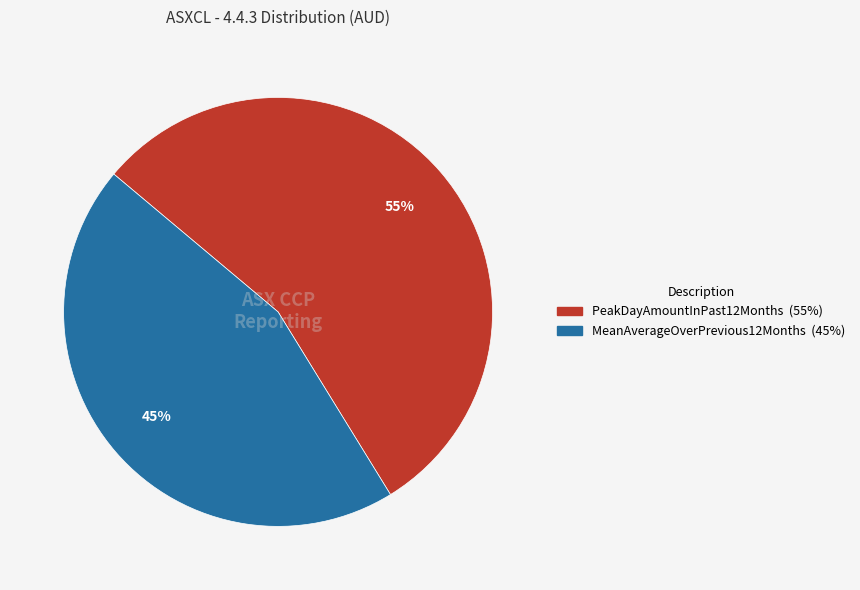

To the nearest percent, what is the average slice percentage?

50%